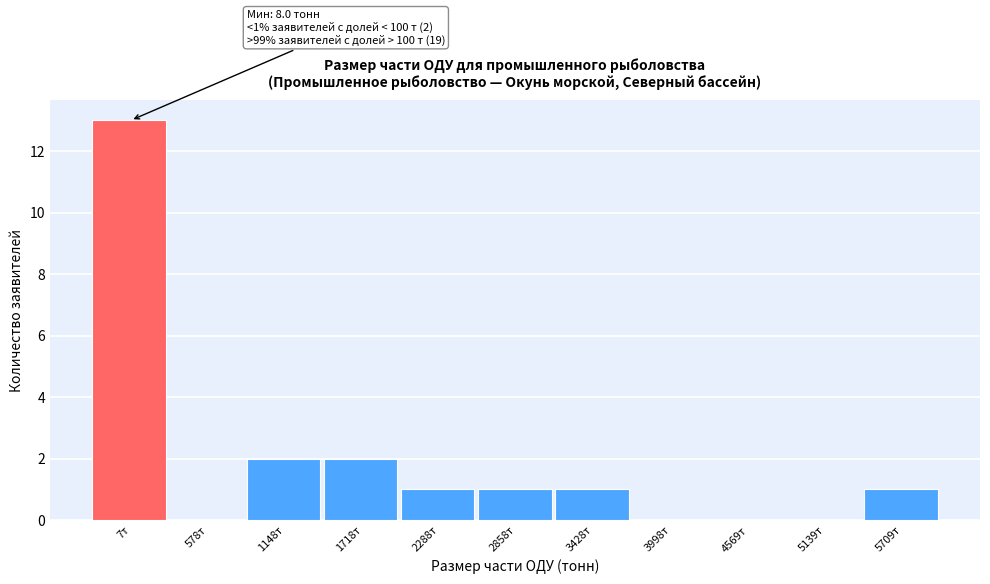

Reading left to right, list all the values displayed in this chart.

7т=13	578т=0	1148т=2	1718т=2	2288т=1	2858т=1	3428т=1	3998т=0	4569т=0	5139т=0	5709т=1